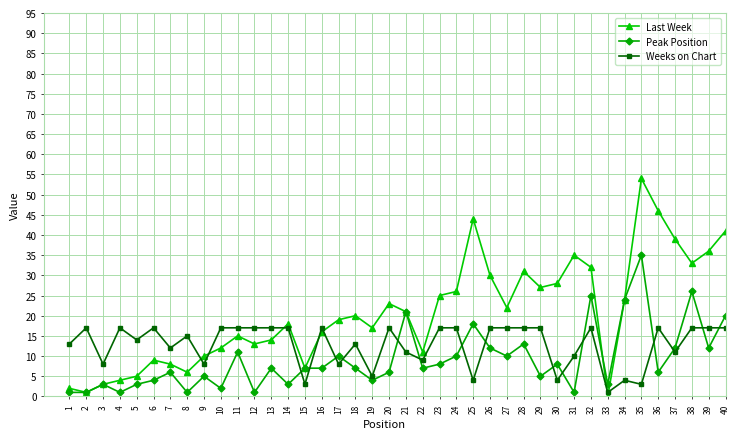

At which category does Weeks on Chart reach its first local peak?

2